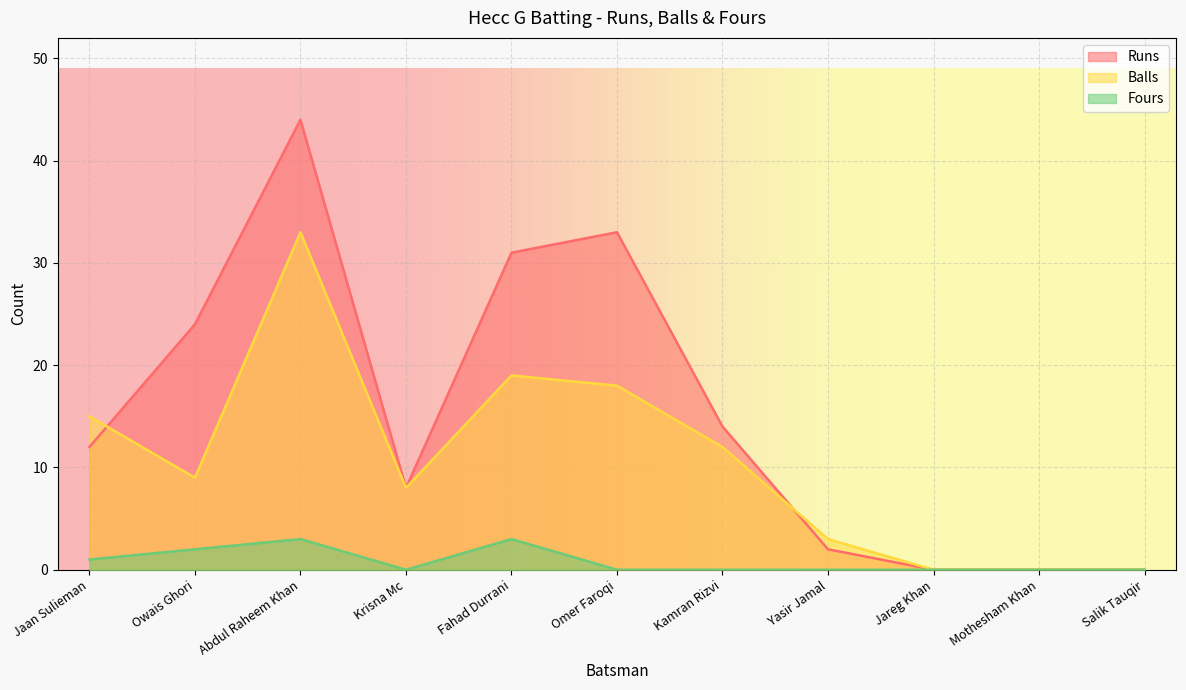

How many values in Runs are above zero?

8